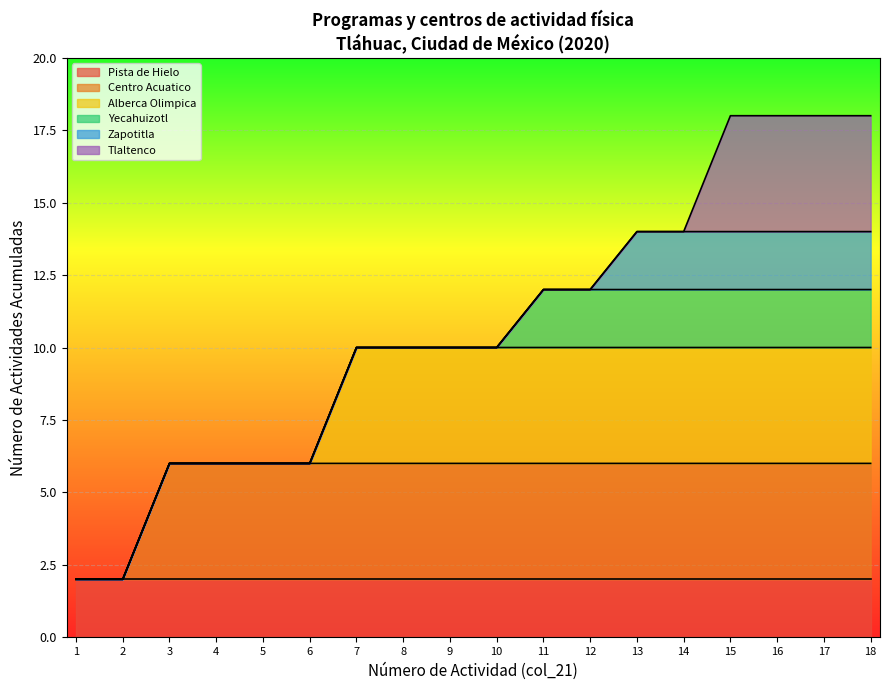

True or false: Pista de Hielo has a value of 2 at 13.

True